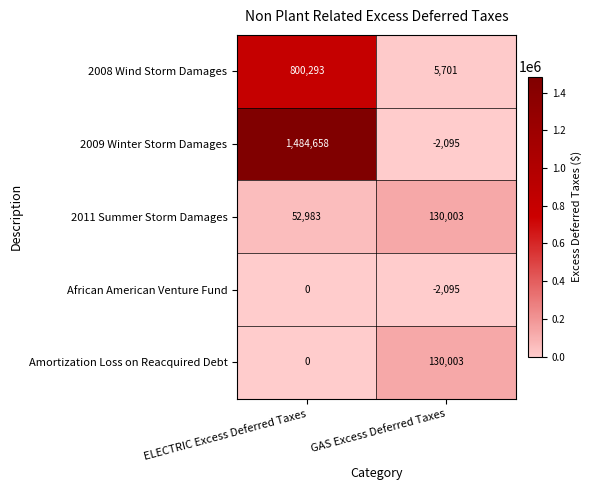

Which series has the widest spread of values?

2009 Winter Storm Damages